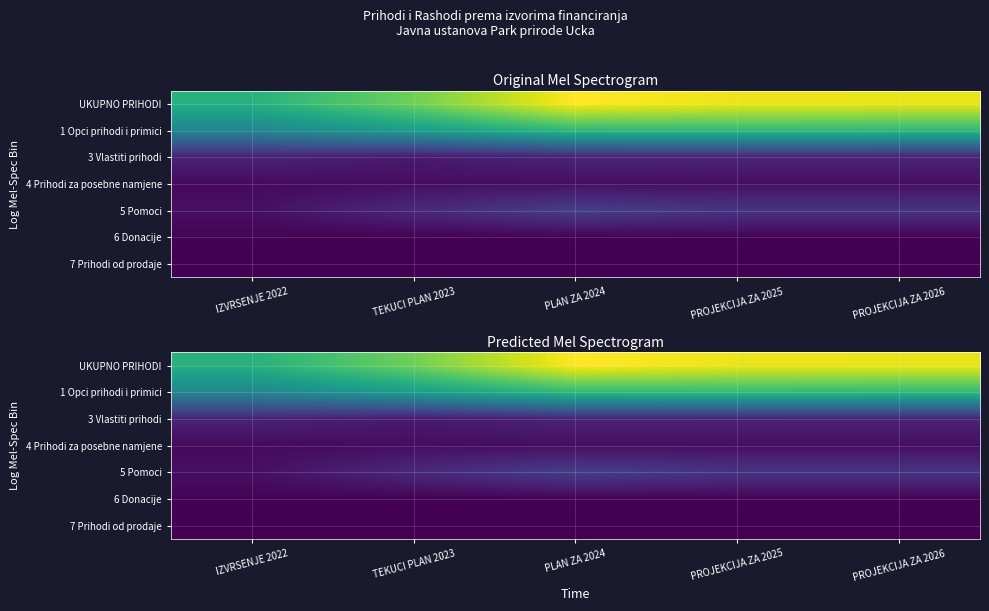

List the labels in order of 5 Pomoci value, largest first.

PLAN ZA 2024, PROJEKCIJA ZA 2025, PROJEKCIJA ZA 2026, TEKUCI PLAN 2023, IZVRSENJE 2022